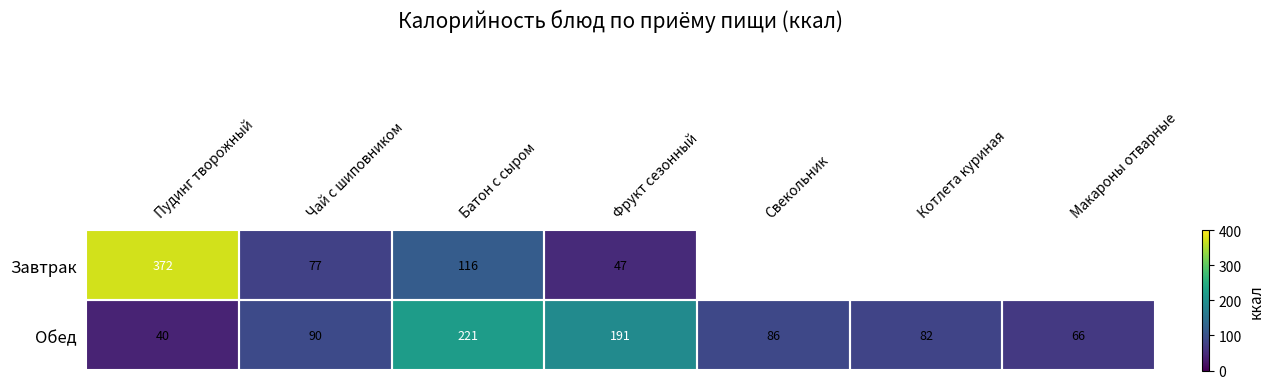

What is the sum of the Обед values at Батон с сыром and Макароны отварные?

287